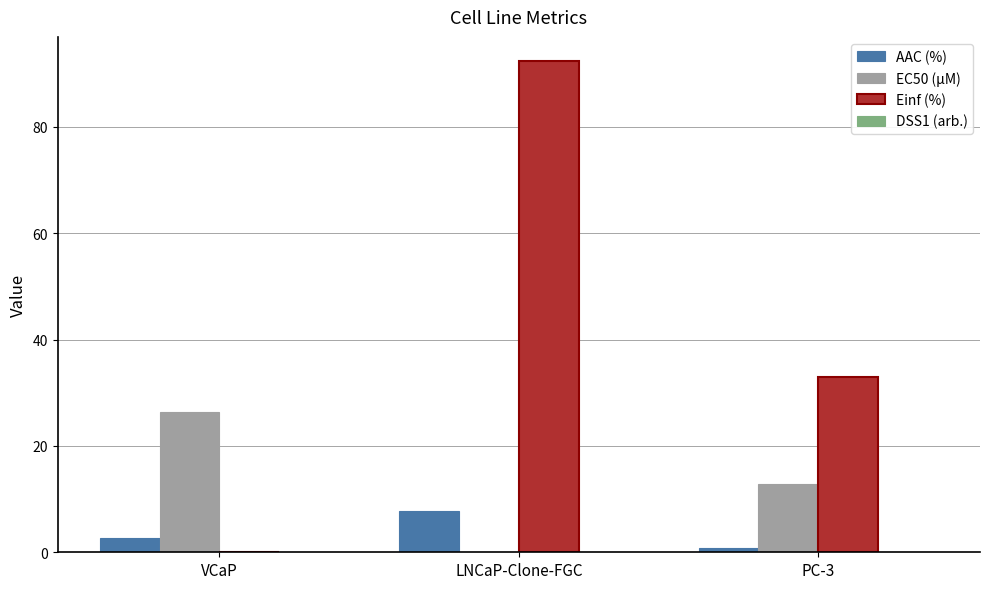

Which category has the highest value across all series?

LNCaP-Clone-FGC